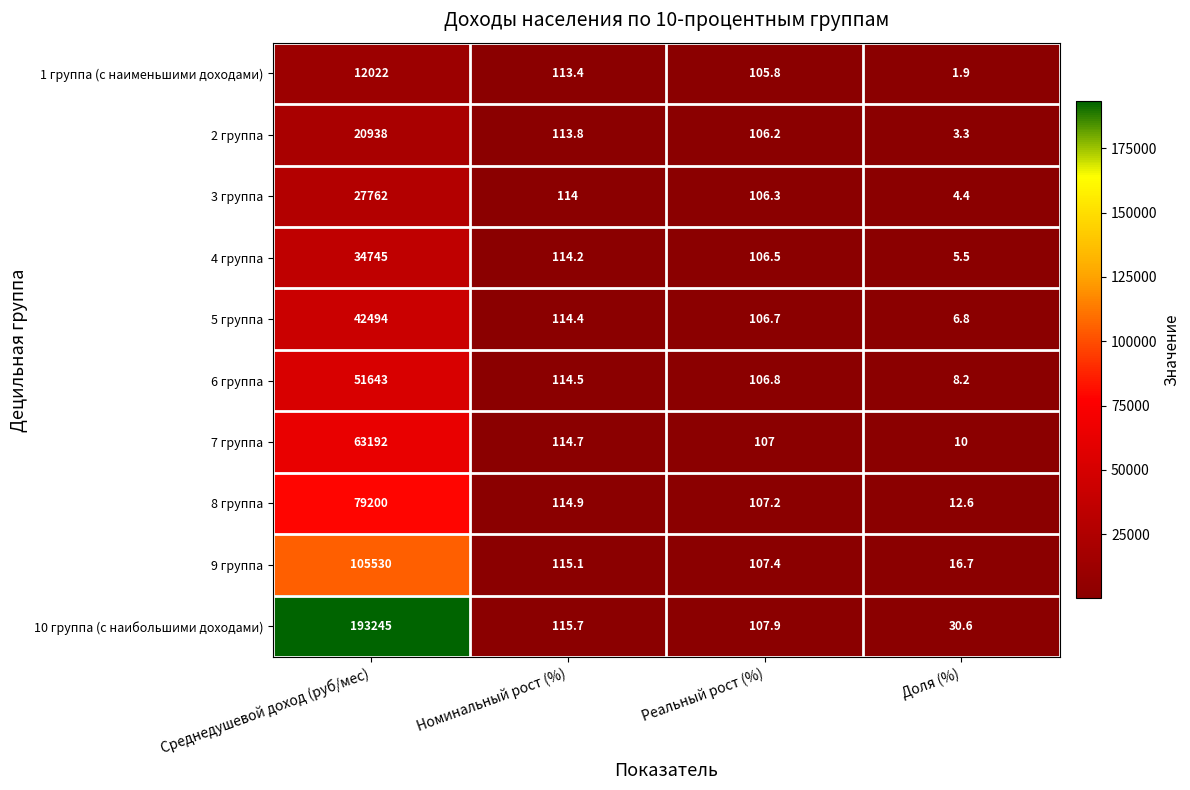

What is the difference between the second highest and second lowest values in the 3 группа series?

7.7